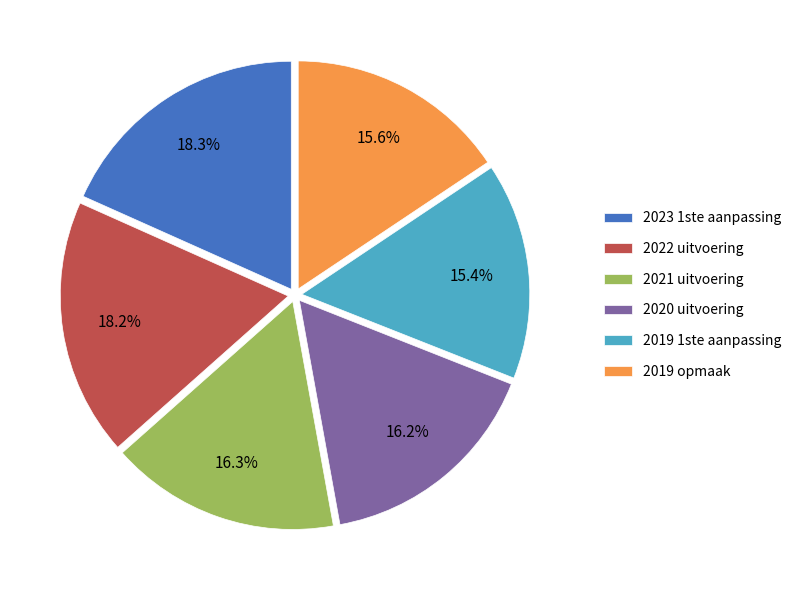

Count the number of slices in the pie.

6